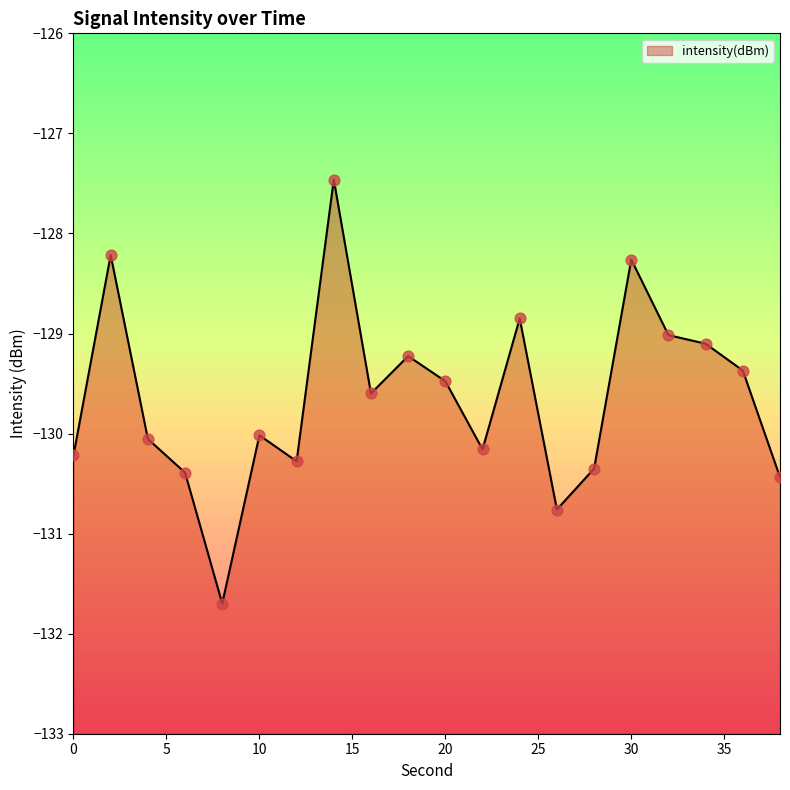

What is the change in value from 28 to 32?

+1.3